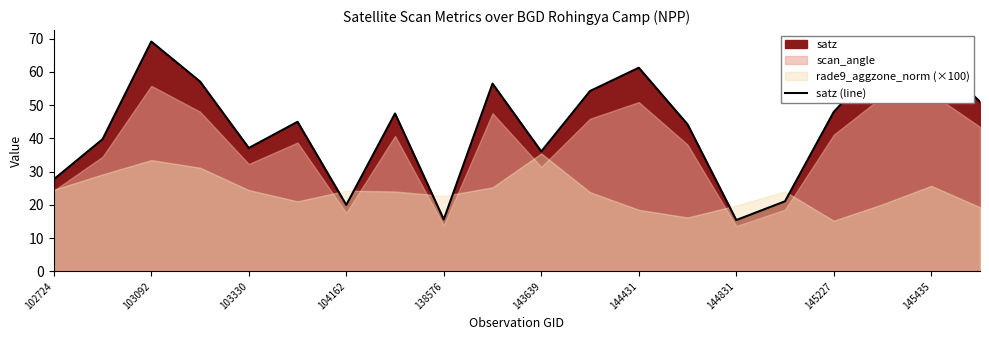

How many values are below 47?

10